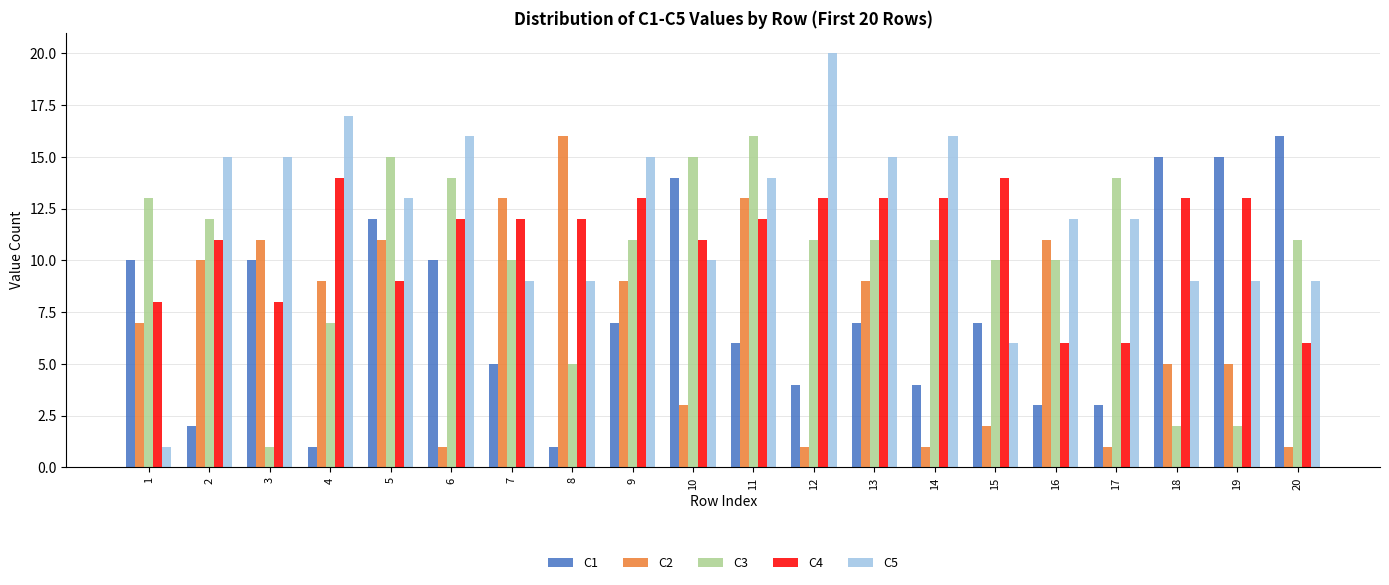

Where is C3 nearest to the value 8?

4